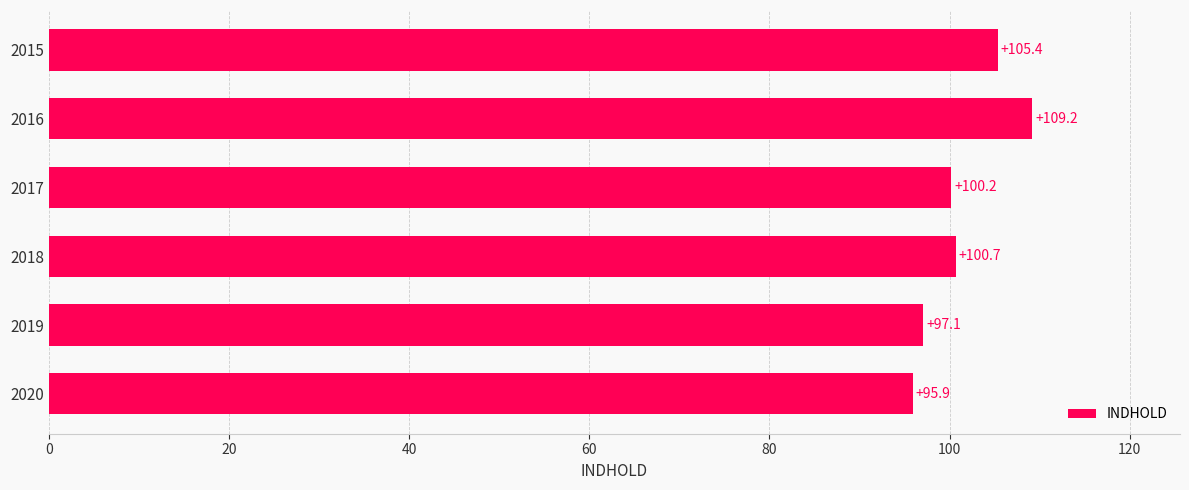

List the labels in order of value, largest first.

2016, 2015, 2018, 2017, 2019, 2020